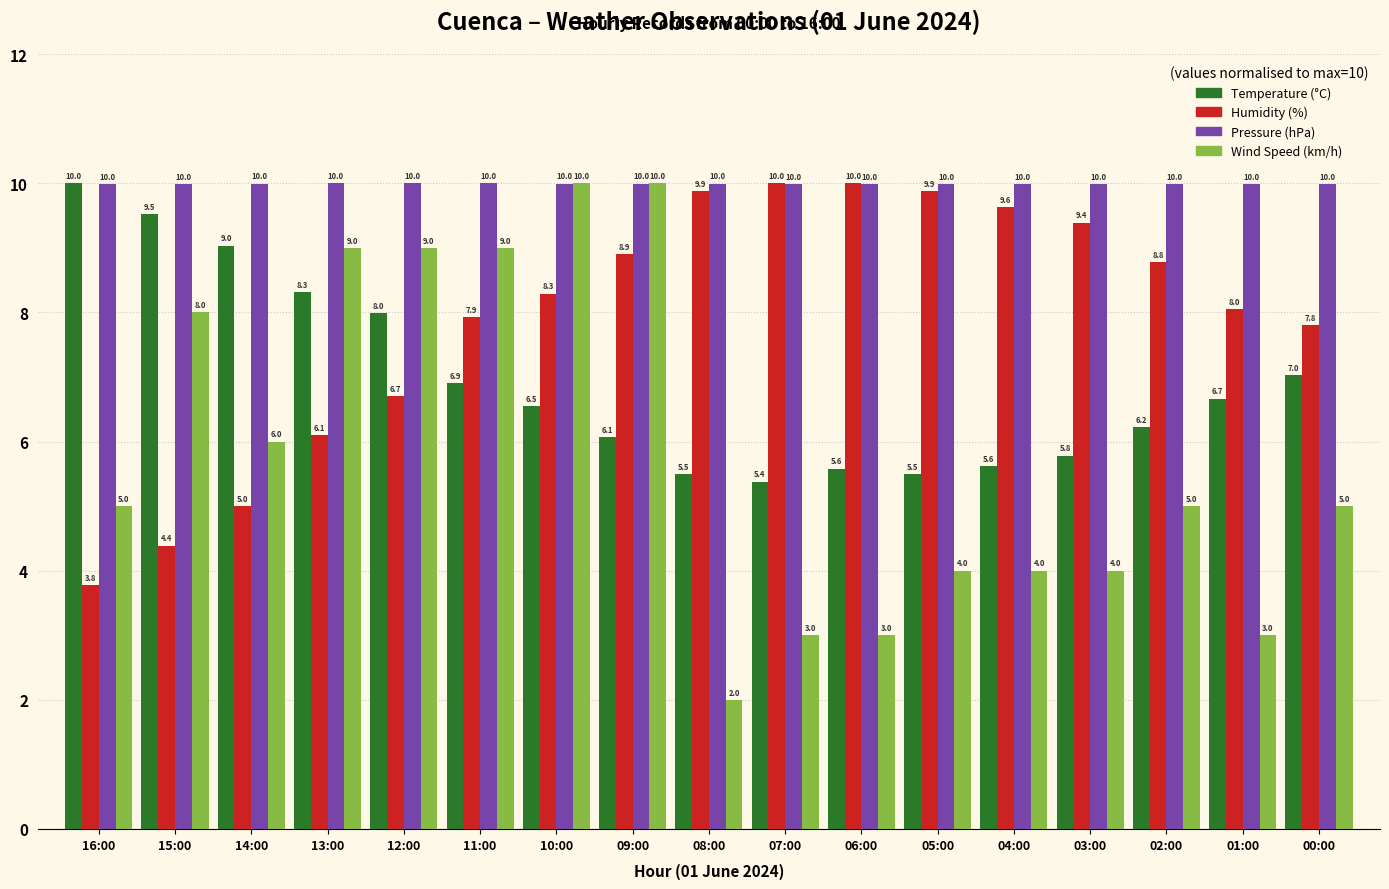

How many series are shown in this chart?

4